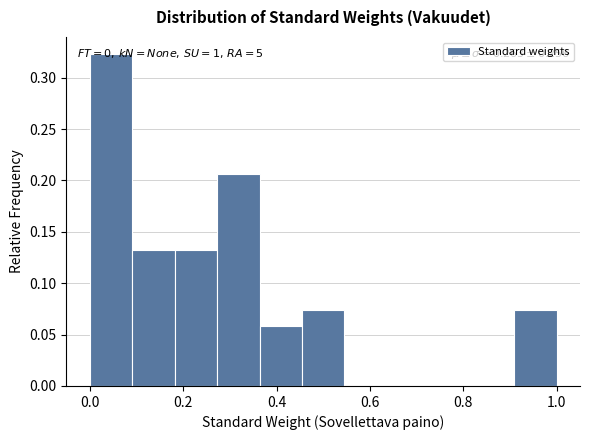

Which range on the x-axis has the tallest bar?

0.00 to 0.10